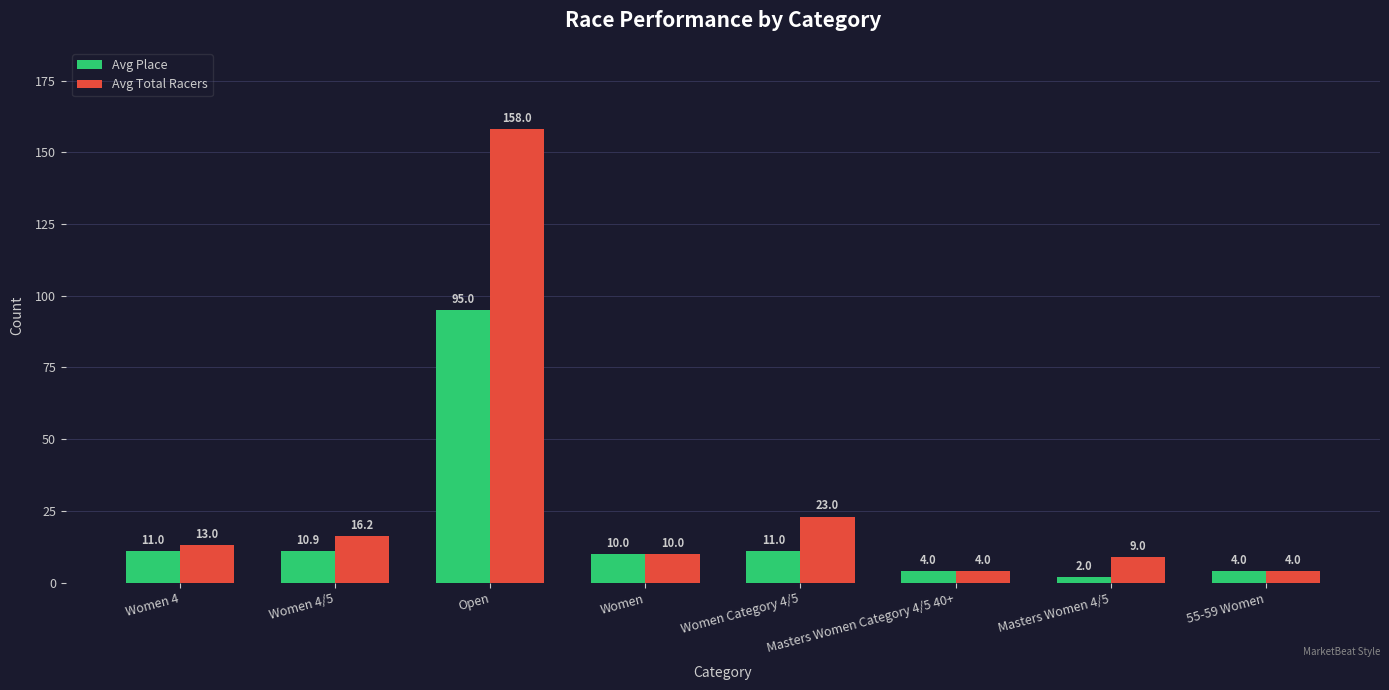

At which label is Avg Total Racers closest to 81?

Women Category 4/5